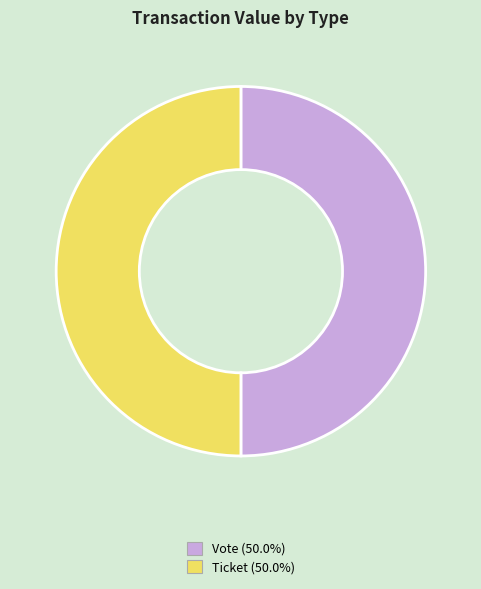

Approximately how many times larger is the value at Vote (50.0%) compared to Ticket (50.0%)?

1.0